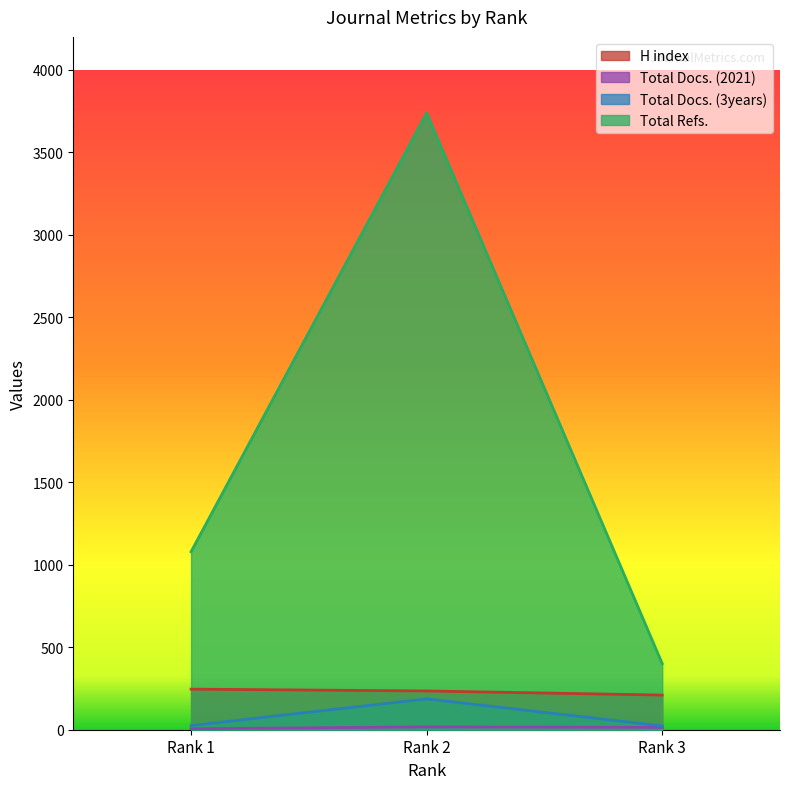

What is the difference between the highest and lowest values at Rank 3?

387